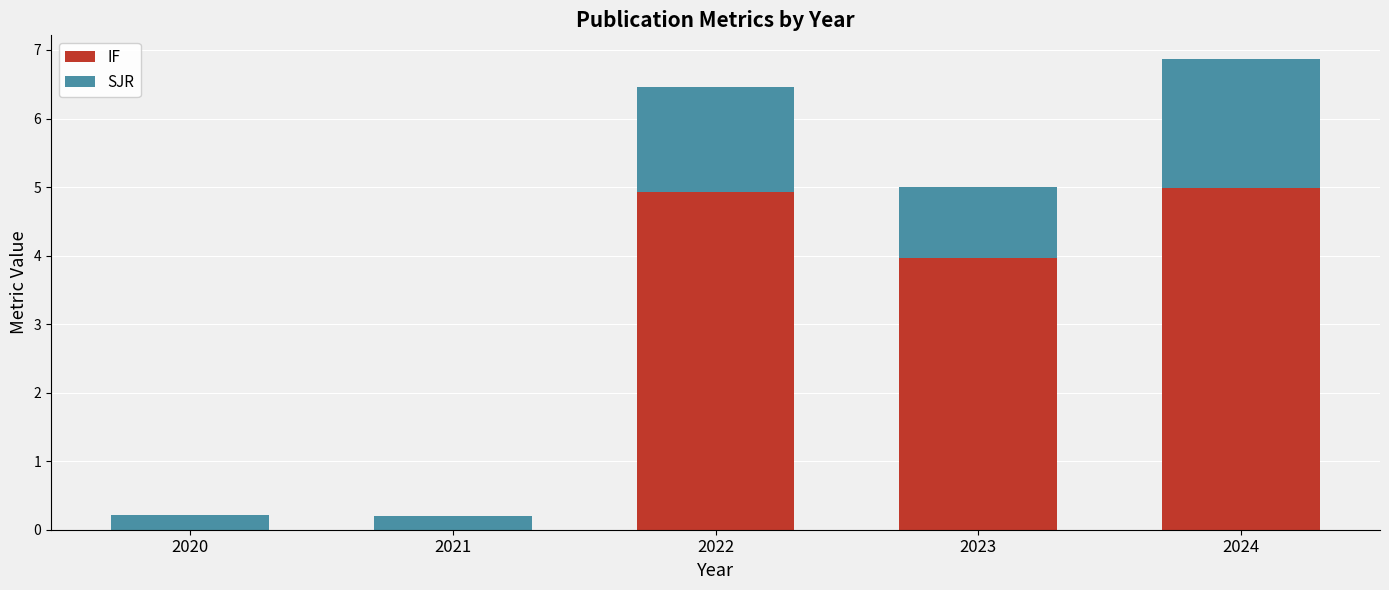

Where does the IF series first go above 3?

2022